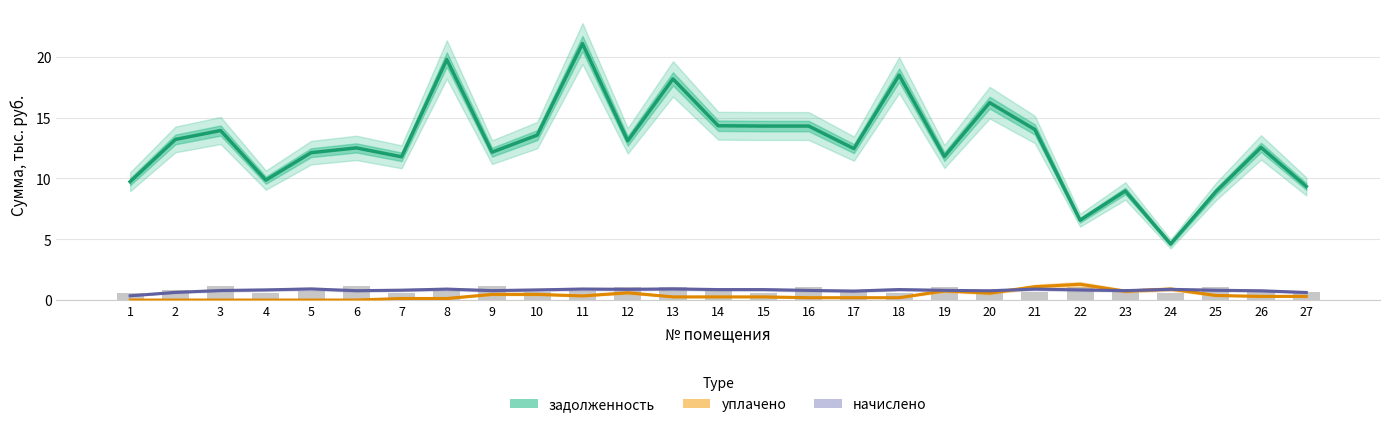

How many groups of bars are there?

27